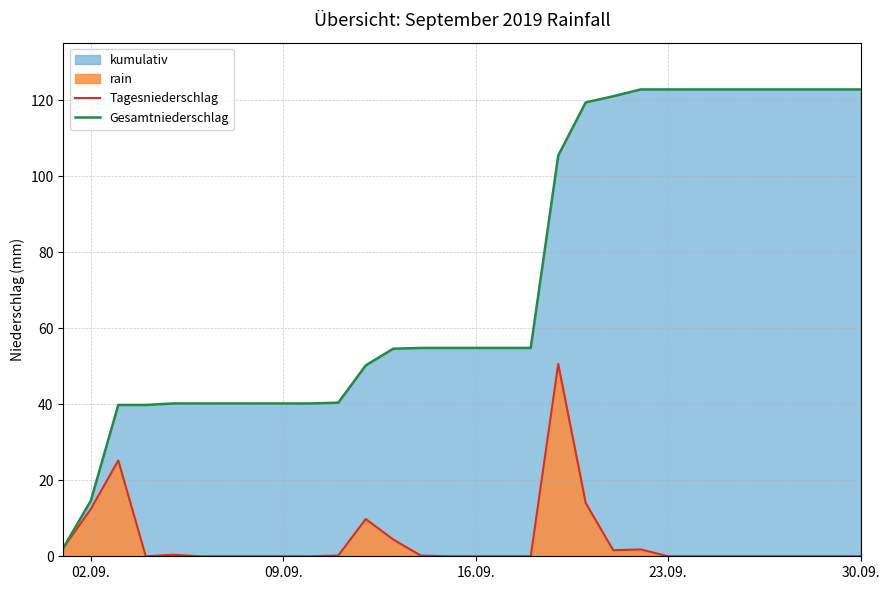

At 02.09., list the series in order from largest to smallest.

Gesamtniederschlag, Tagesniederschlag